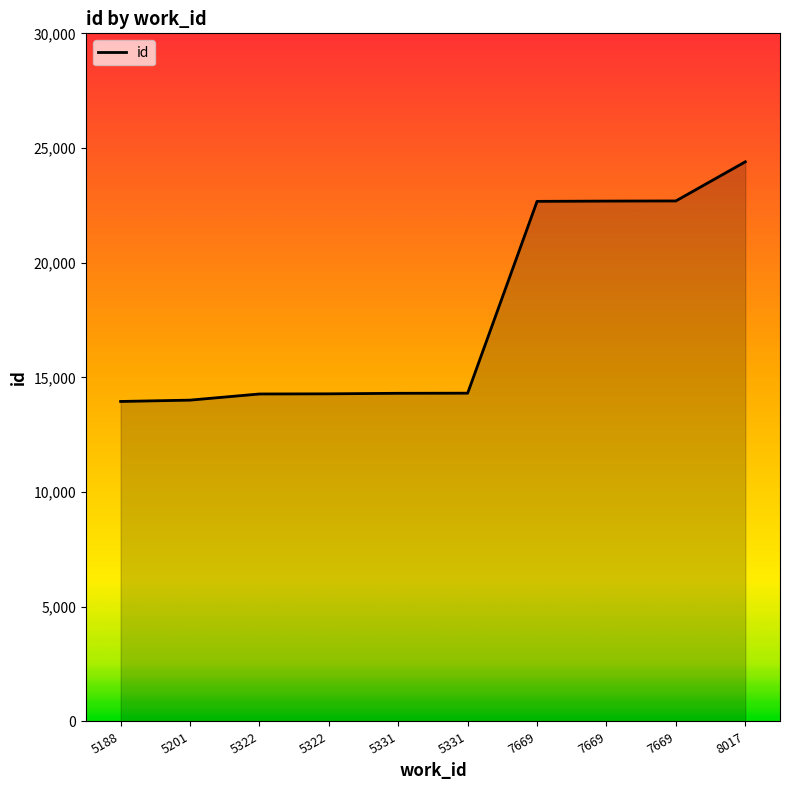

List the labels in order of value, largest first.

8017, 7669, 7669, 7669, 5331, 5331, 5322, 5322, 5201, 5188